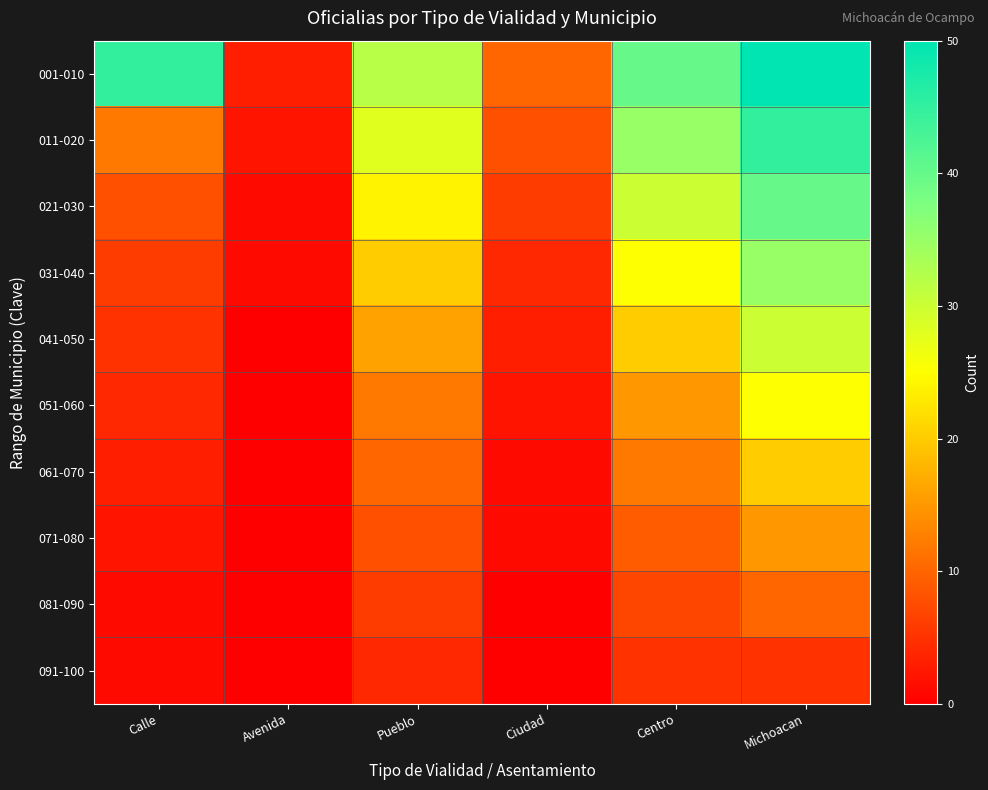

Reading right to left, extract all data points from this chart.

001-010: Michoacan=50	Centro=40	Ciudad=10	Pueblo=32	Avenida=3	Calle=45
011-020: Michoacan=45	Centro=35	Ciudad=8	Pueblo=28	Avenida=2	Calle=12
021-030: Michoacan=40	Centro=30	Ciudad=6	Pueblo=24	Avenida=1	Calle=8
031-040: Michoacan=35	Centro=25	Ciudad=4	Pueblo=20	Avenida=1	Calle=6
041-050: Michoacan=30	Centro=20	Ciudad=3	Pueblo=16	Avenida=0	Calle=5
051-060: Michoacan=25	Centro=15	Ciudad=2	Pueblo=12	Avenida=0	Calle=4
061-070: Michoacan=20	Centro=12	Ciudad=1	Pueblo=10	Avenida=0	Calle=3
071-080: Michoacan=15	Centro=9	Ciudad=1	Pueblo=8	Avenida=0	Calle=2
081-090: Michoacan=10	Centro=7	Ciudad=0	Pueblo=6	Avenida=0	Calle=1
091-100: Michoacan=5	Centro=5	Ciudad=0	Pueblo=4	Avenida=0	Calle=1